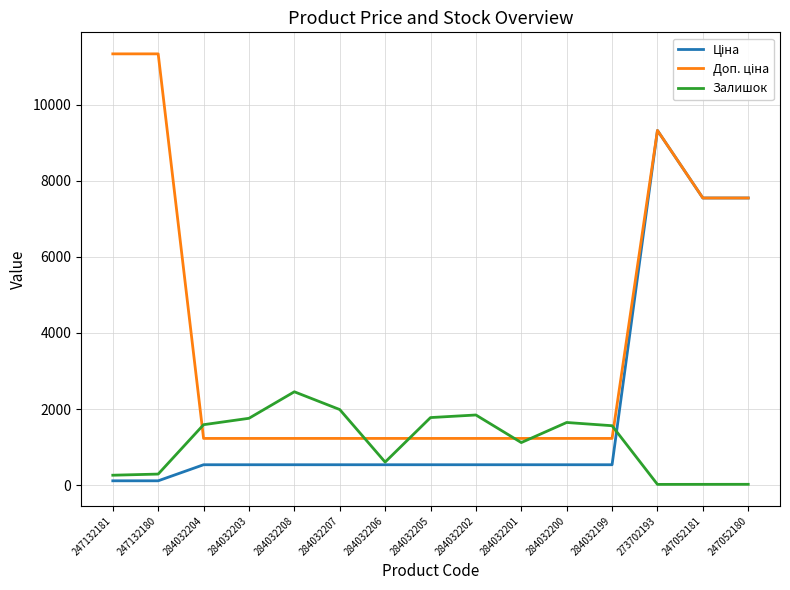

At which category is the sum across all series the highest?

273702193